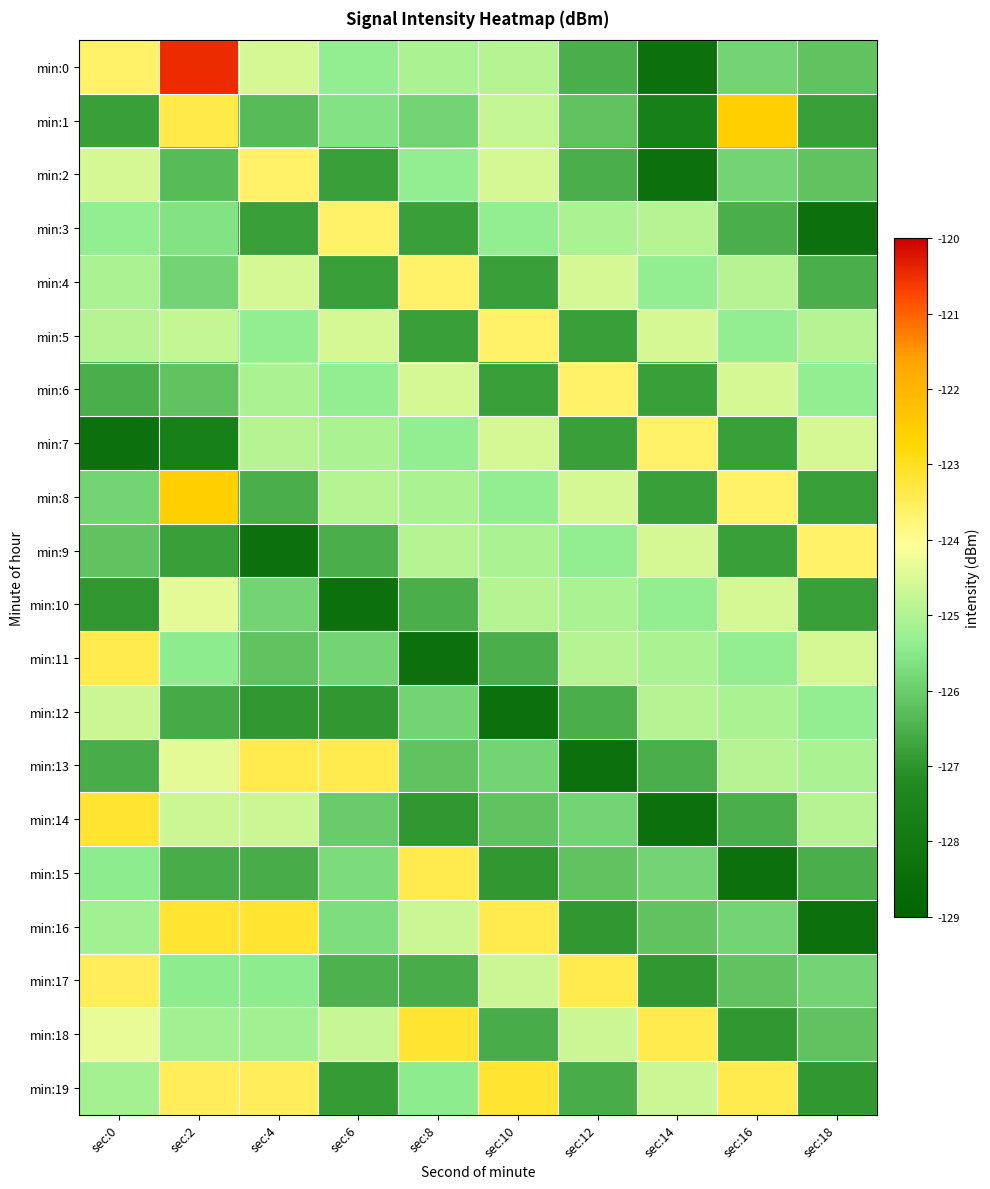

Which category has the lowest value across all series?

sec:14